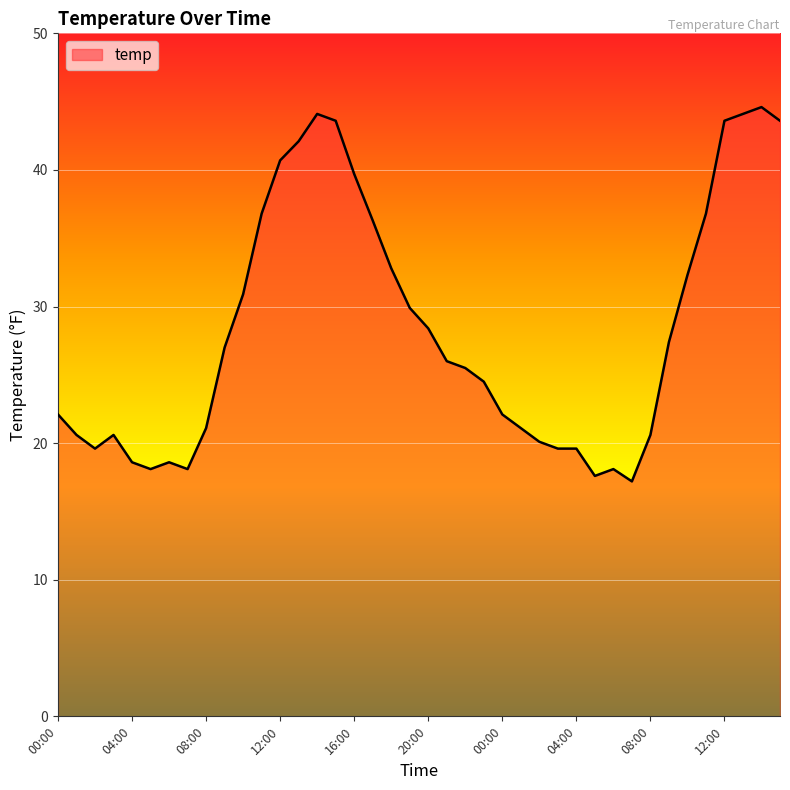

What is the greatest value displayed?

44.6